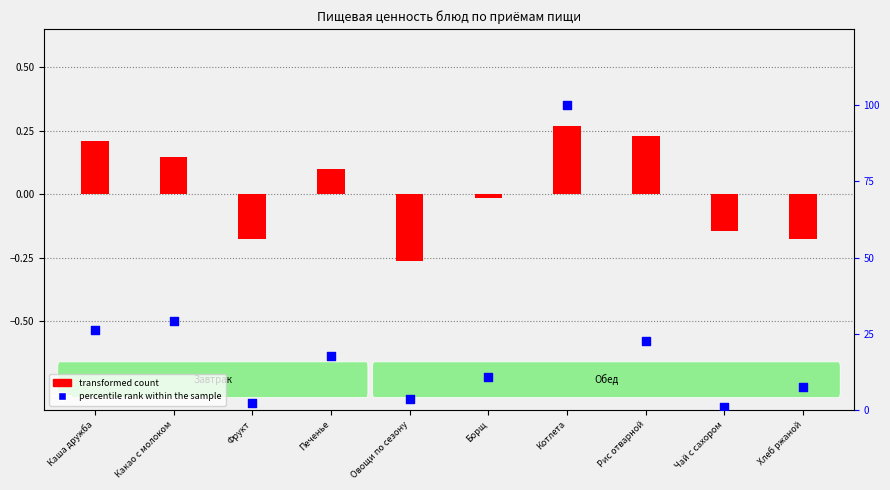

What is the change in value from Котлета to Хлеб ржаной?

-92.3